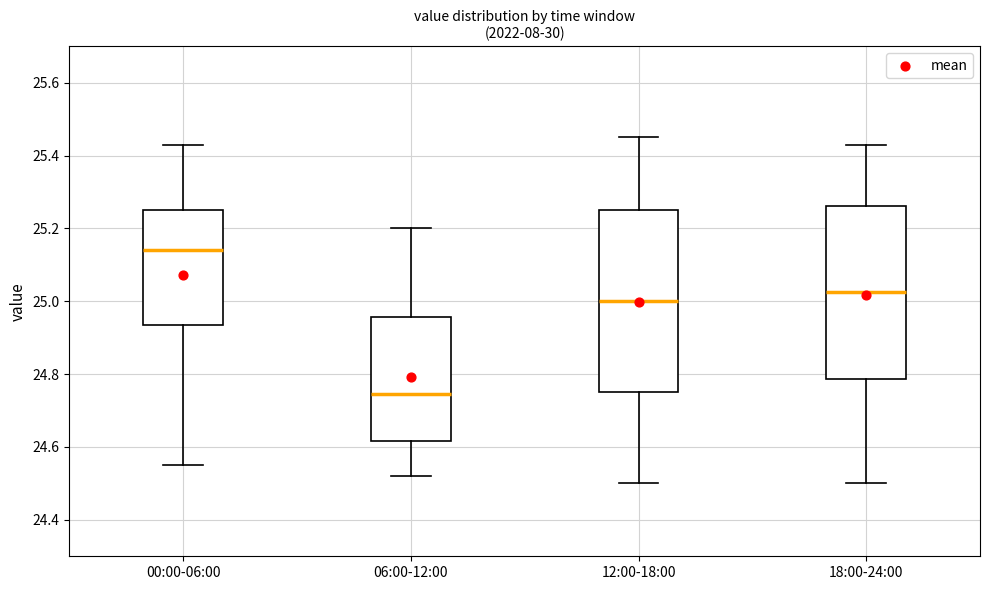

Which box's median line is the lowest?

06:00-12:00